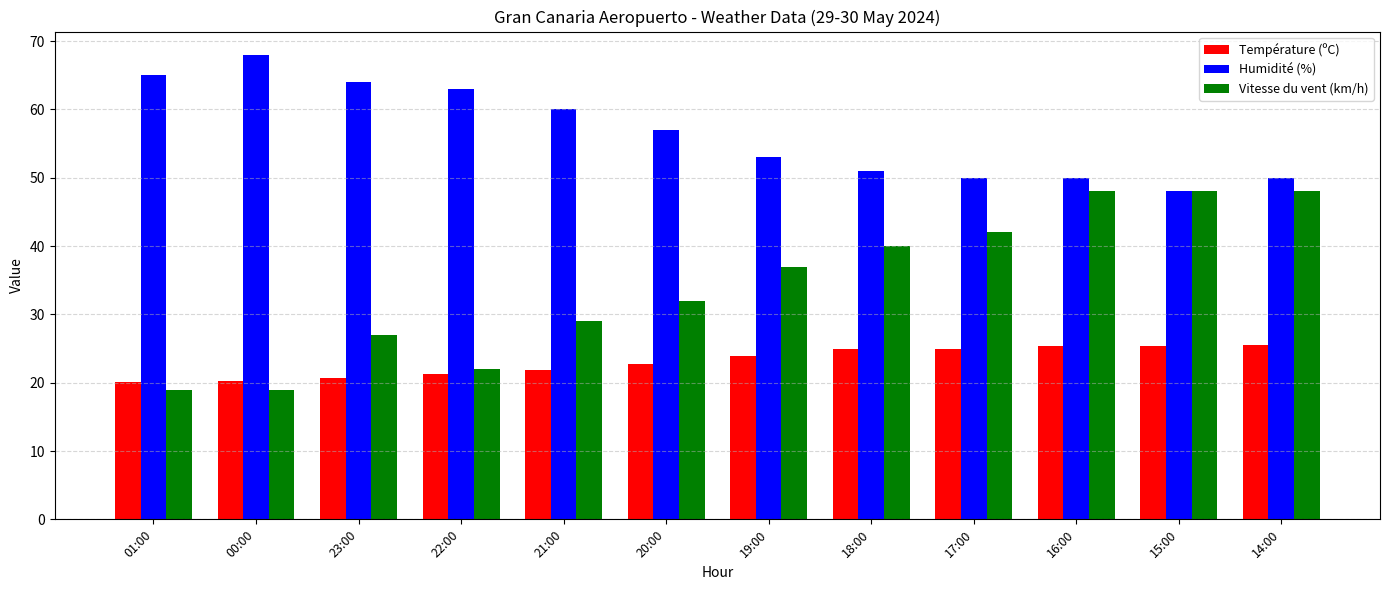

What is the sum of the Température (ºC) values at 16:00 and 19:00?

49.2